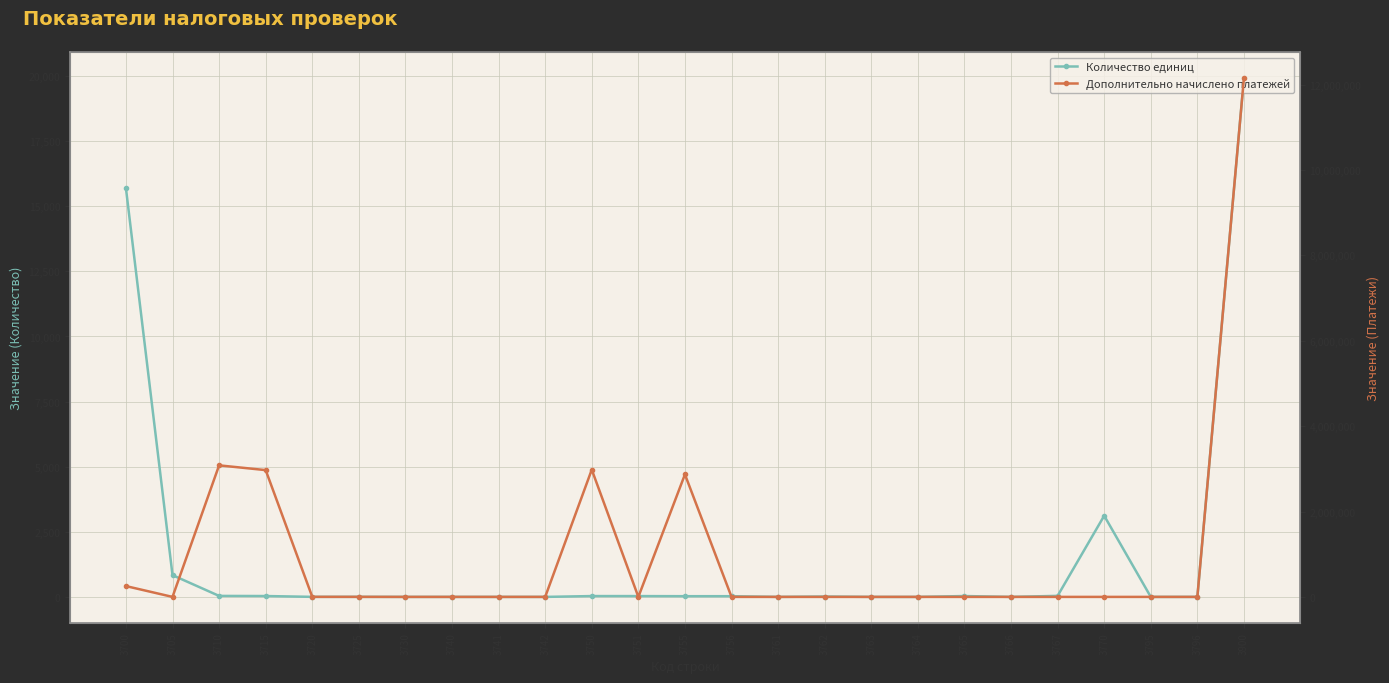

What is the value of the Количество единиц point at the 12th from the left?

31